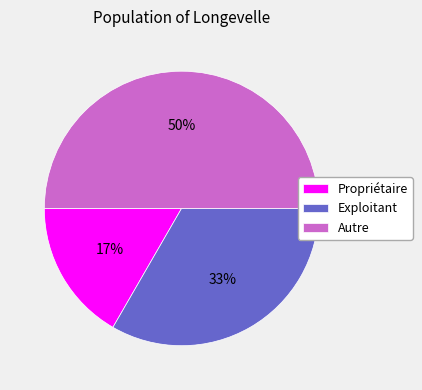

Does Propriétaire represent more than half of the total?

No